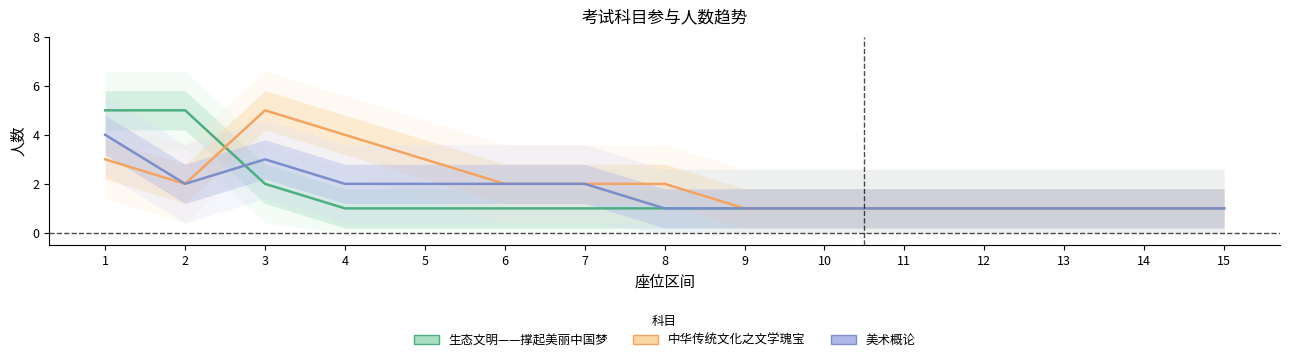

How many data points in 生态文明——撑起美丽中国梦 are above 1?

3